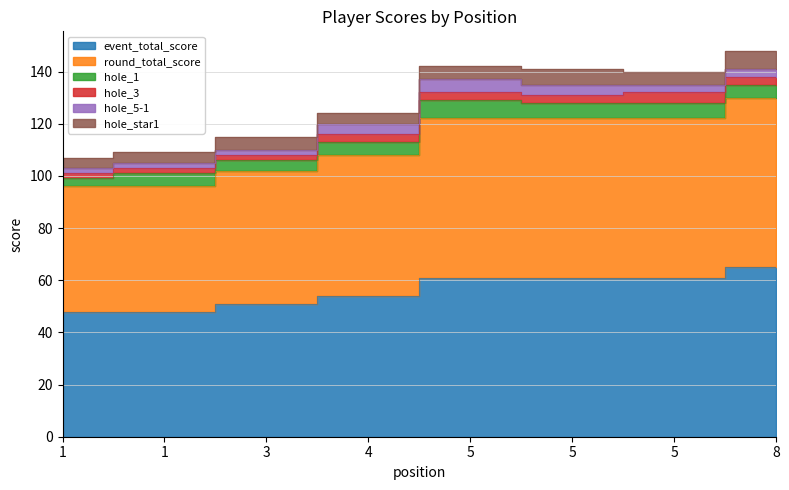

What is the difference between the highest and lowest values at 8?

62